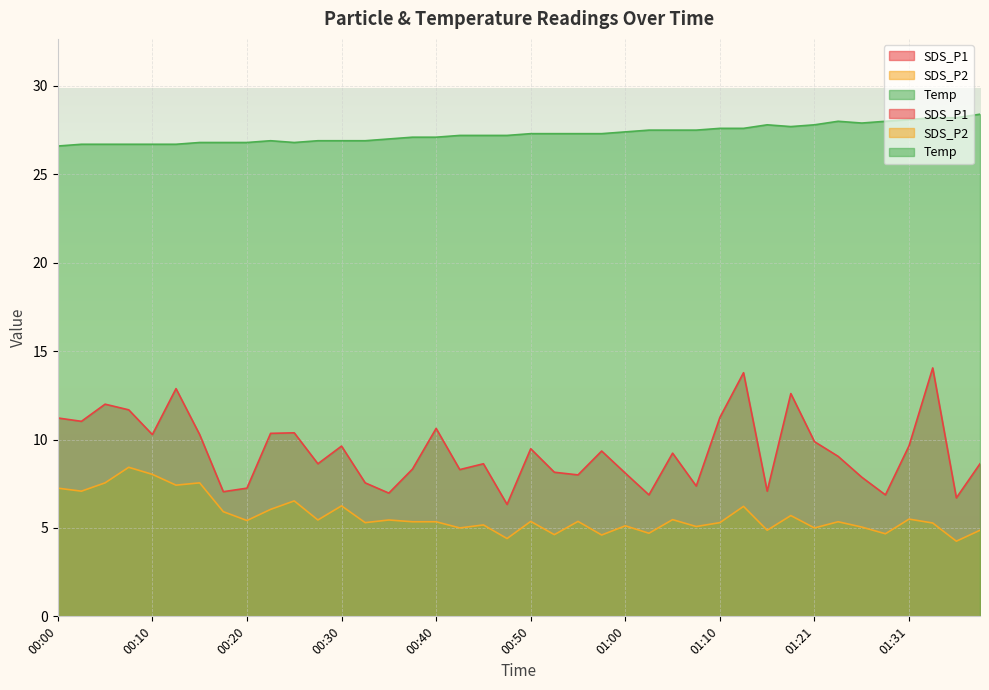

Which category has the highest value in the SDS_P2 series?

00:07